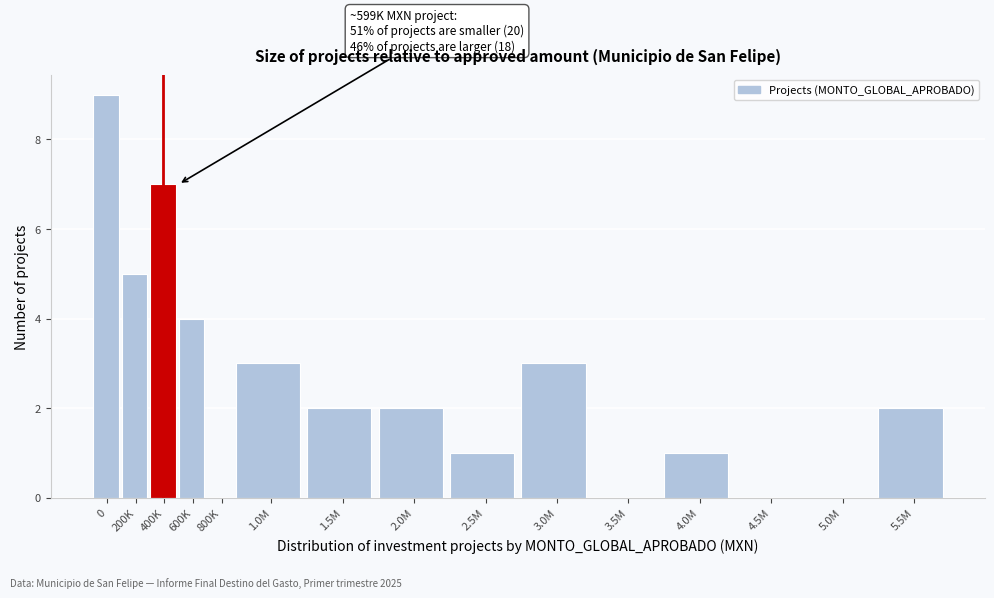

Reading left to right, what are all the values shown in this chart?

0=9	200K=5	400K=7	600K=4	800K=0	1.0M=3	1.5M=2	2.0M=2	2.5M=1	3.0M=3	3.5M=0	4.0M=1	4.5M=0	5.0M=0	5.5M=2